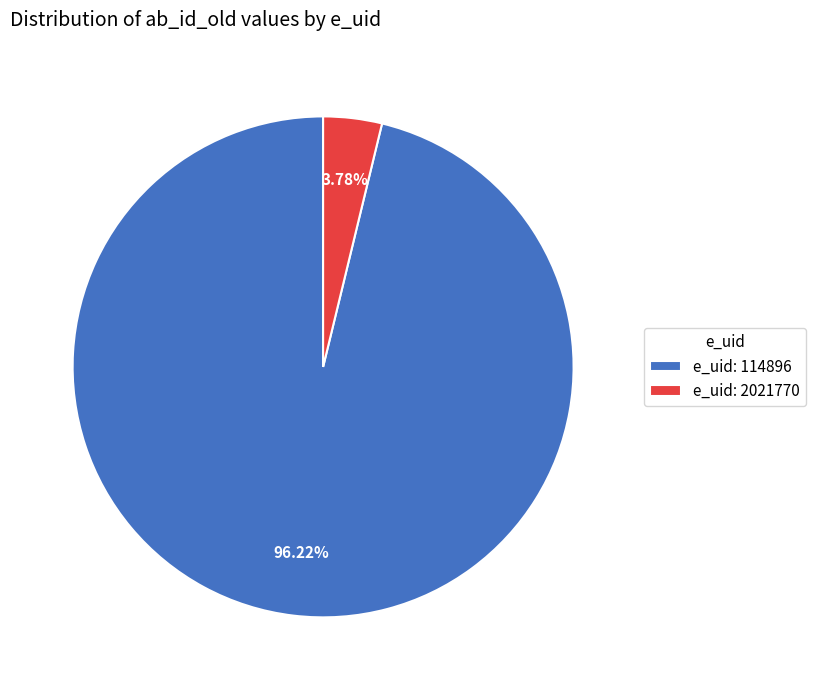

To the nearest percent, what is the difference between the largest and smallest slice percentages?

92%